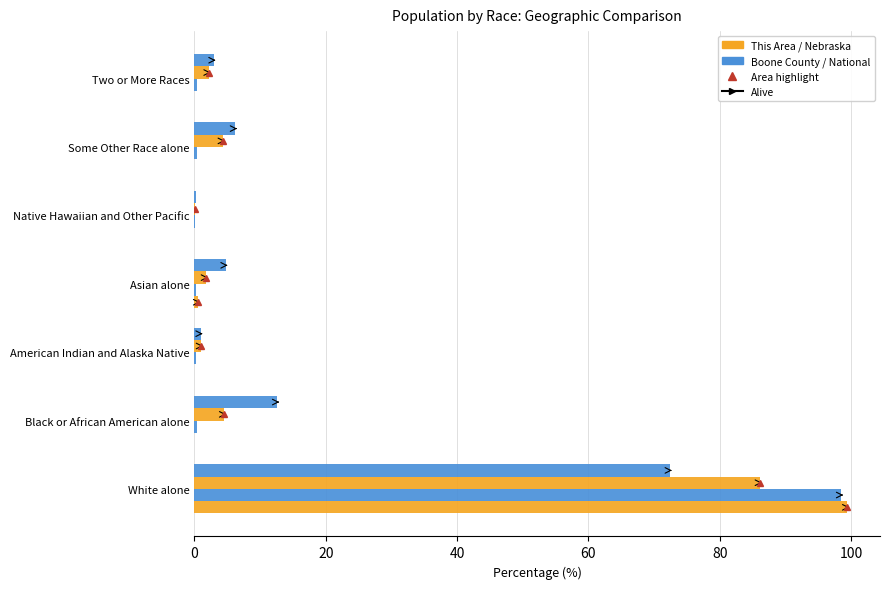

What is the value of the This Area bar at the 4th from the left?

0.6